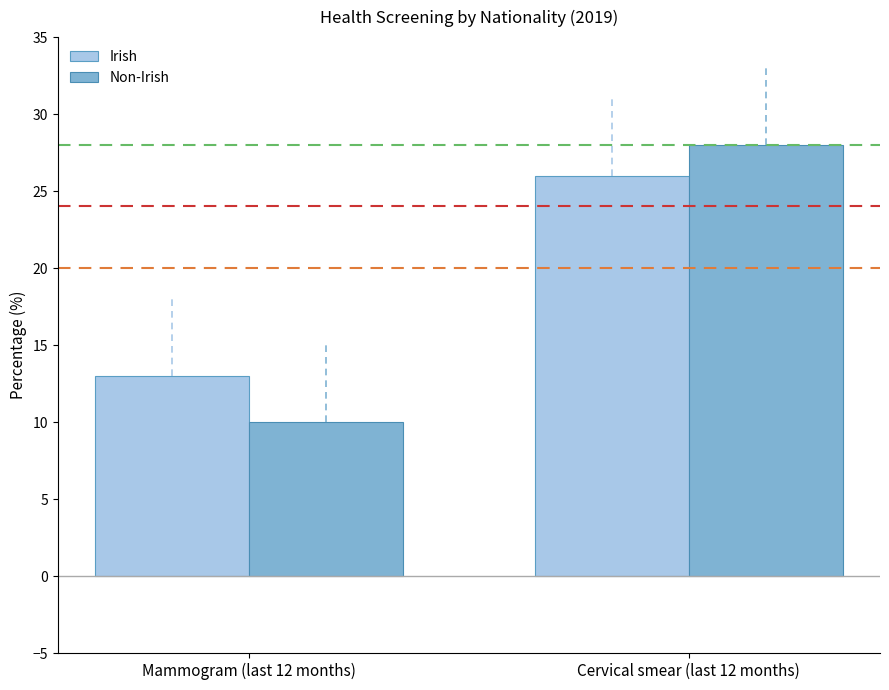

True or false: Non-Irish has a value of 10 at Mammogram (last 12 months).

True